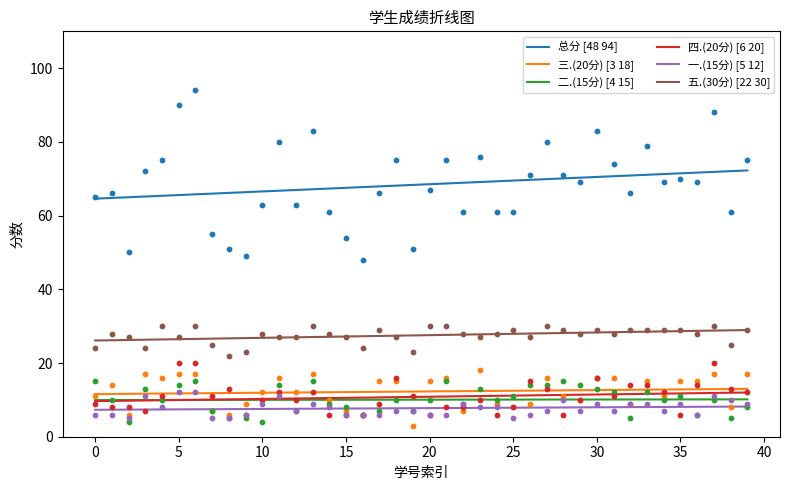

Which series has the largest total across all categories?

总分